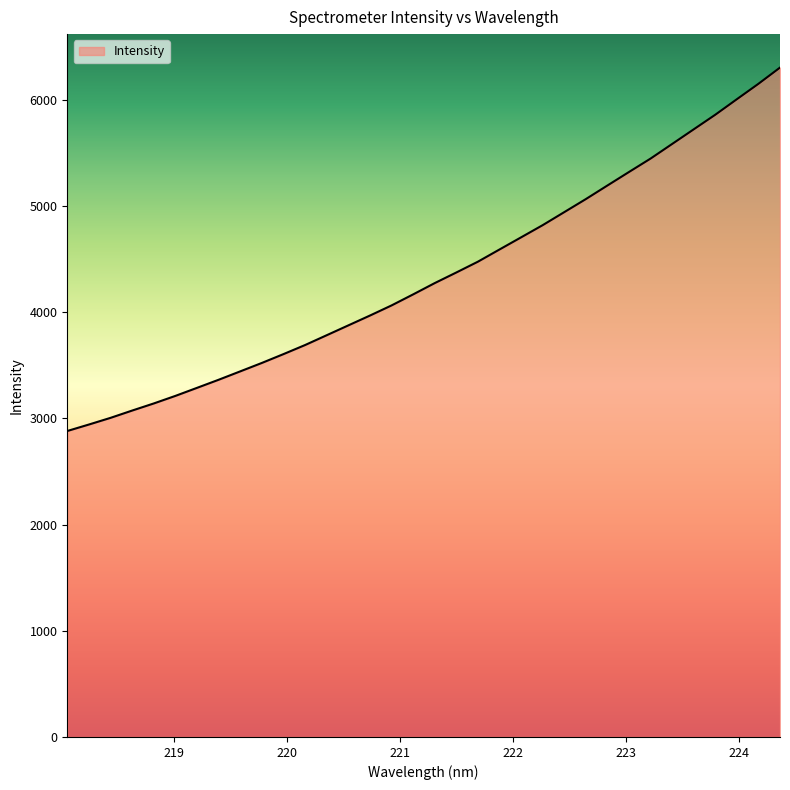

How many lines are shown in the chart?

1